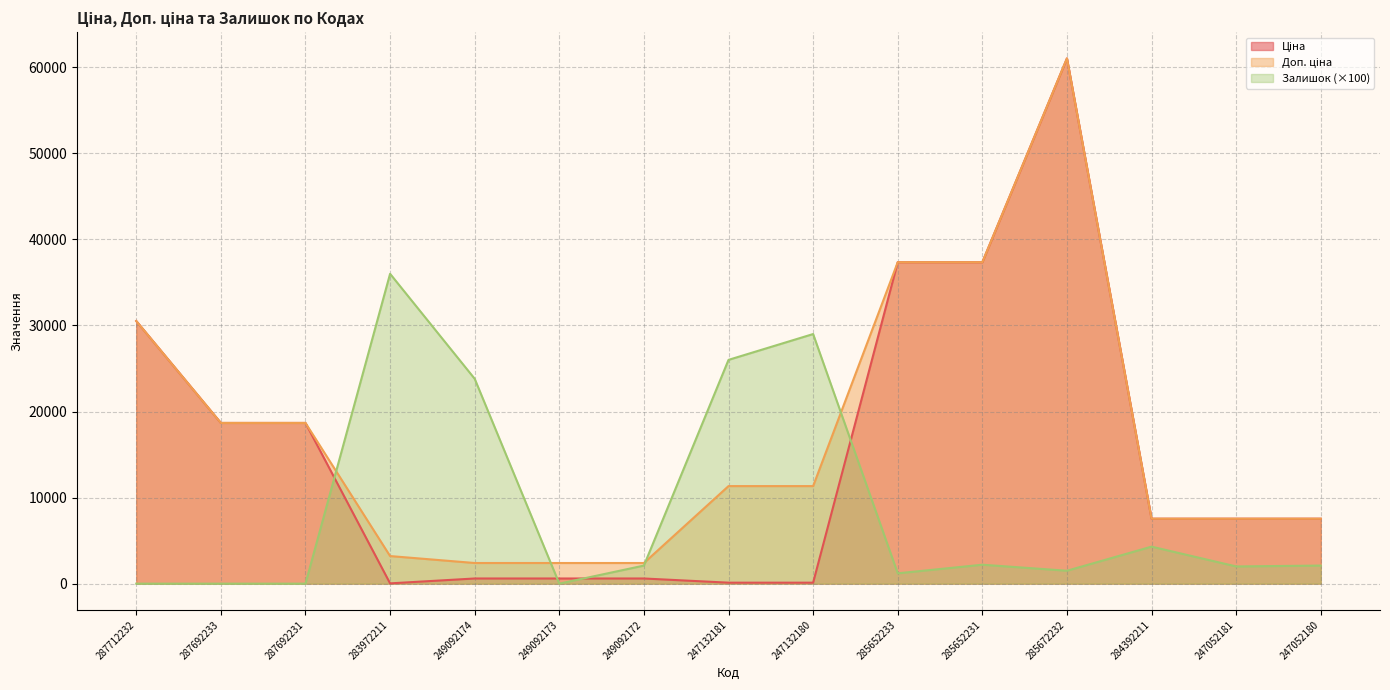

Reading left to right, what are all the values shown in this chart?

Ціна: 287712232=30512.3	287692233=18671.5	287692231=18671.5	283972211=32.0	249092174=599.7	249092173=599.7	249092172=599.7	247132181=113.3	247132180=113.3	285652233=37343.0	285652231=37343.0	285672232=61024.7	284392211=7545.9	247052181=7545.9	247052180=7545.9
Доп. ціна: 287712232=30512.3	287692233=18671.5	287692231=18671.5	283972211=3205.0	249092174=2398.7	249092173=2398.7	249092172=2398.7	247132181=11334.0	247132180=11334.0	285652233=37343.0	285652231=37343.0	285672232=61024.7	284392211=7545.9	247052181=7545.9	247052180=7545.9
Залишок: 287712232=0.0	287692233=0.0	287692231=0.0	283972211=36000.0	249092174=23800.0	249092173=0.0	249092172=2100.0	247132181=26000.0	247132180=29000.0	285652233=1200.0	285652231=2200.0	285672232=1500.0	284392211=4300.0	247052181=2000.0	247052180=2100.0